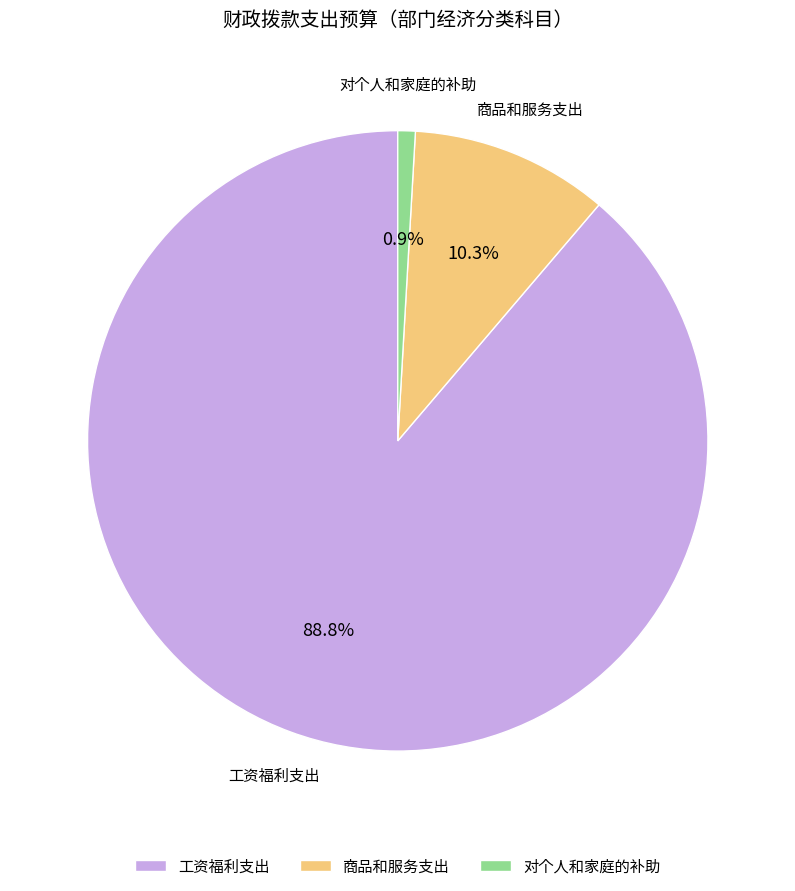

Rank the categories by value from highest to lowest.

工资福利支出, 商品和服务支出, 对个人和家庭的补助